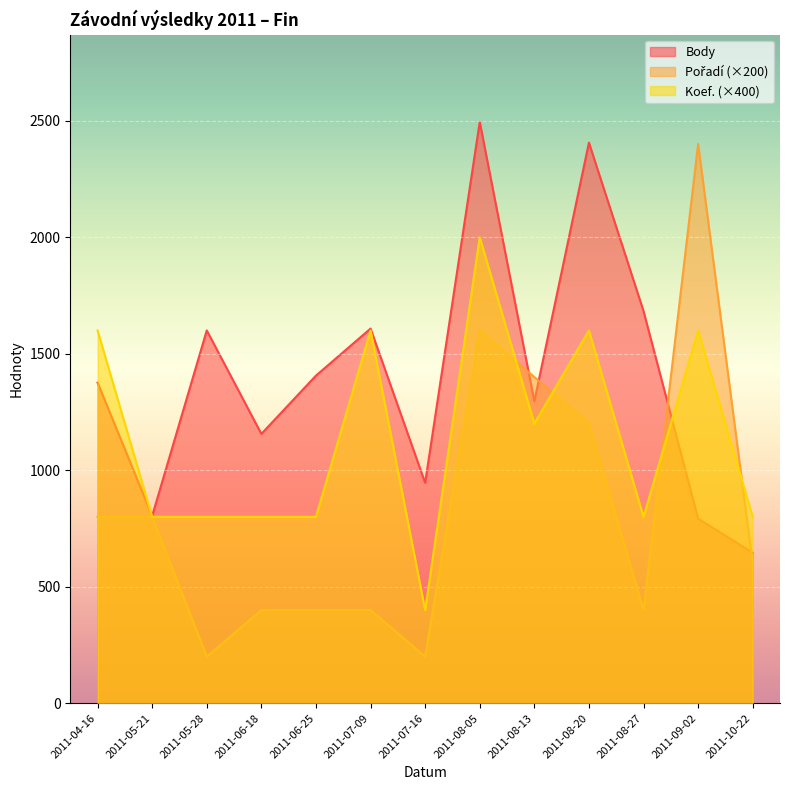

What is the label of the 2nd point from the left?

2011-05-21